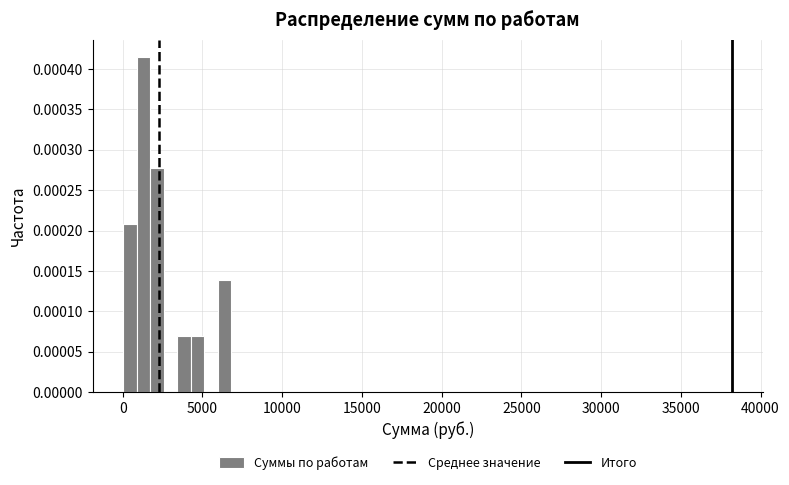

Around what value on the x-axis is the tallest bar? Give the approximate position of its centre, as read against the axis.

1500